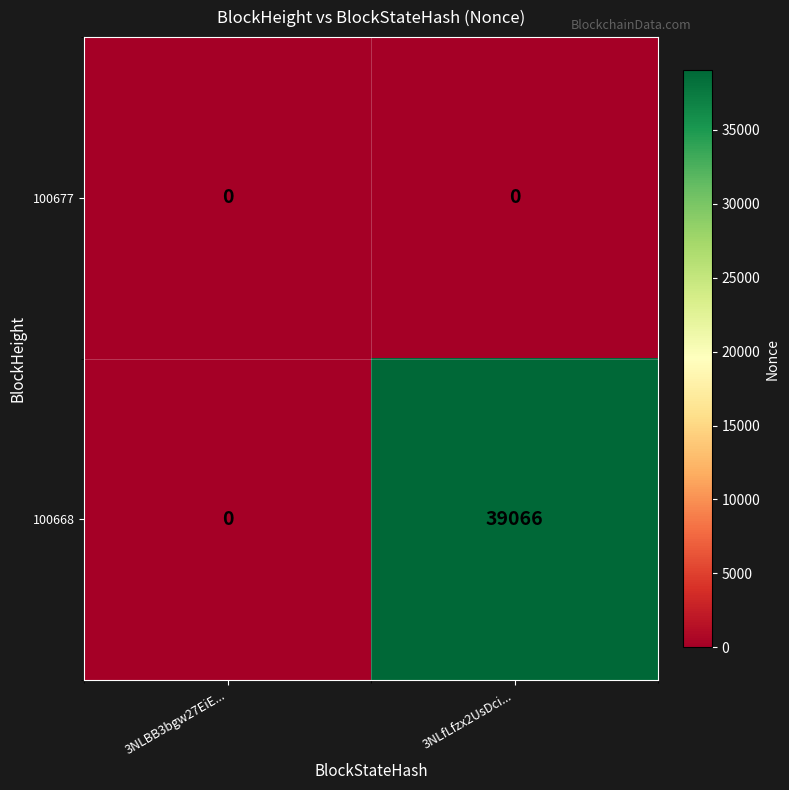

At 3NLfLfzx2UsDci..., list the series in order from largest to smallest.

100668, 100677